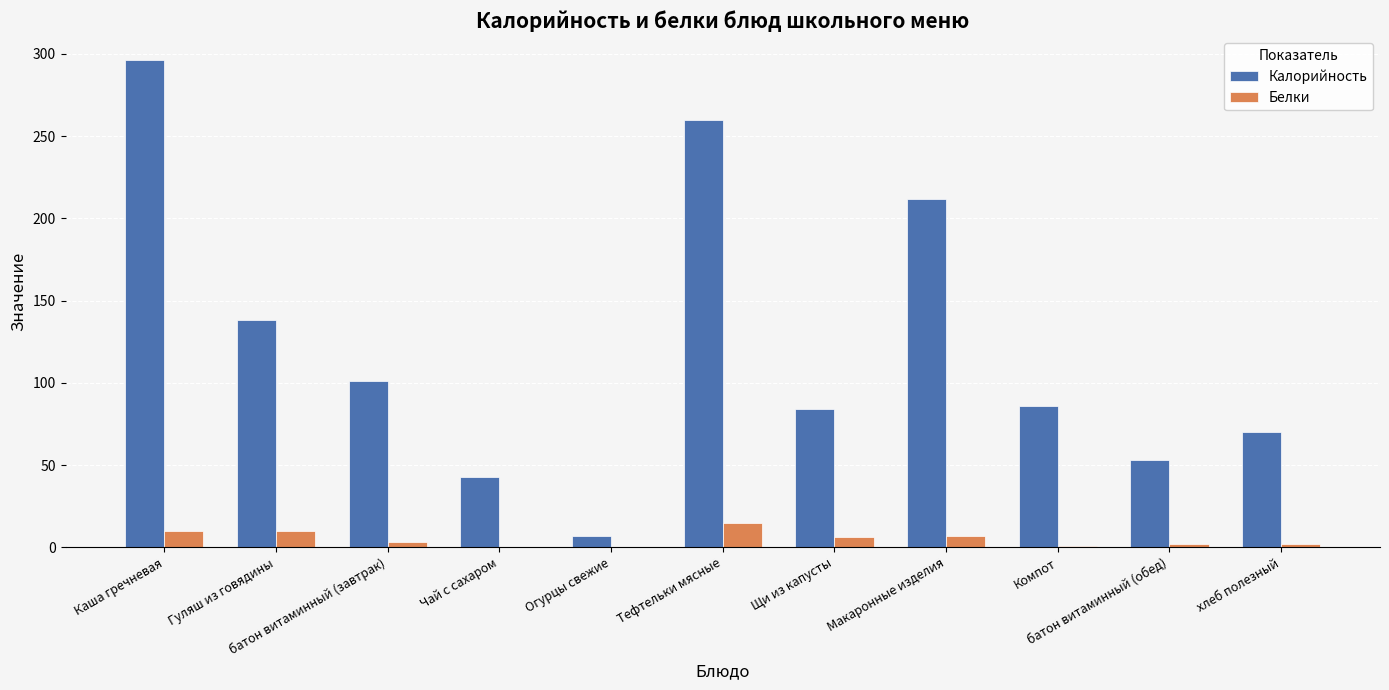

What is the highest value of the Калорийность series?

296